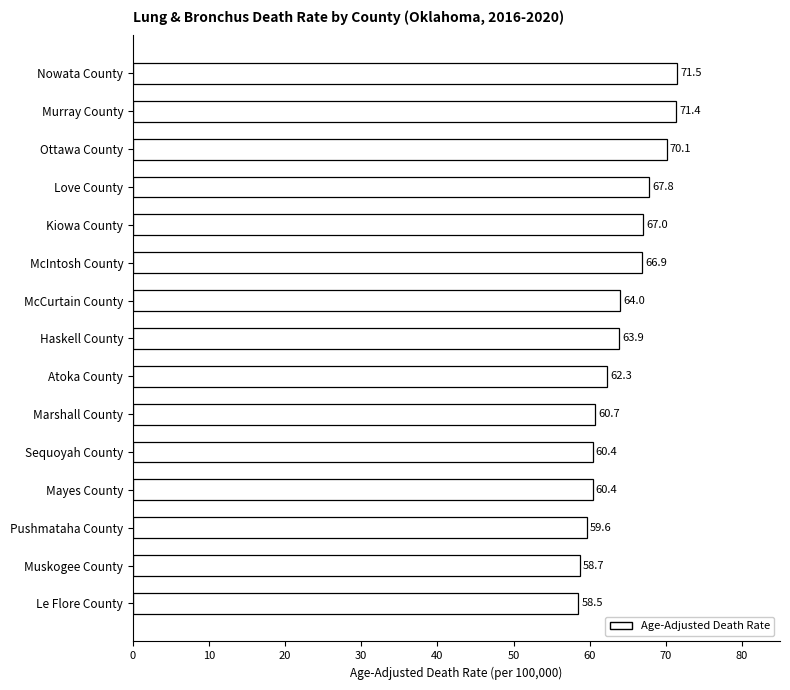

Which has a higher value, Haskell County or Mayes County?

Haskell County